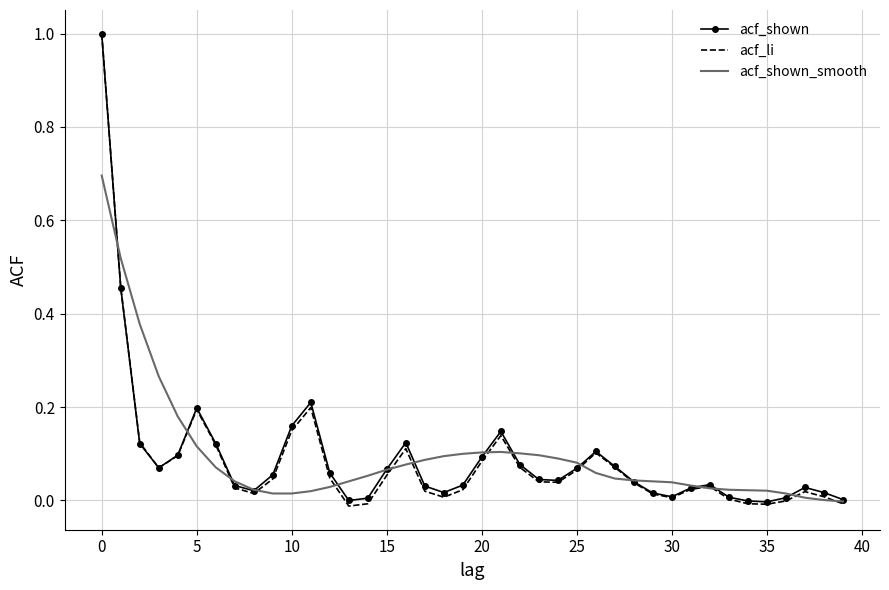

What is the highest value of the acf_li series?

1.0